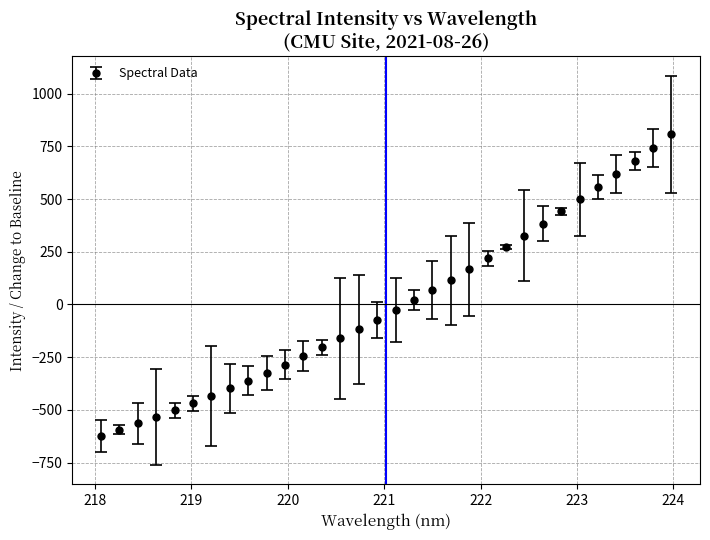

What is the minimum value shown in the chart?

-623.4